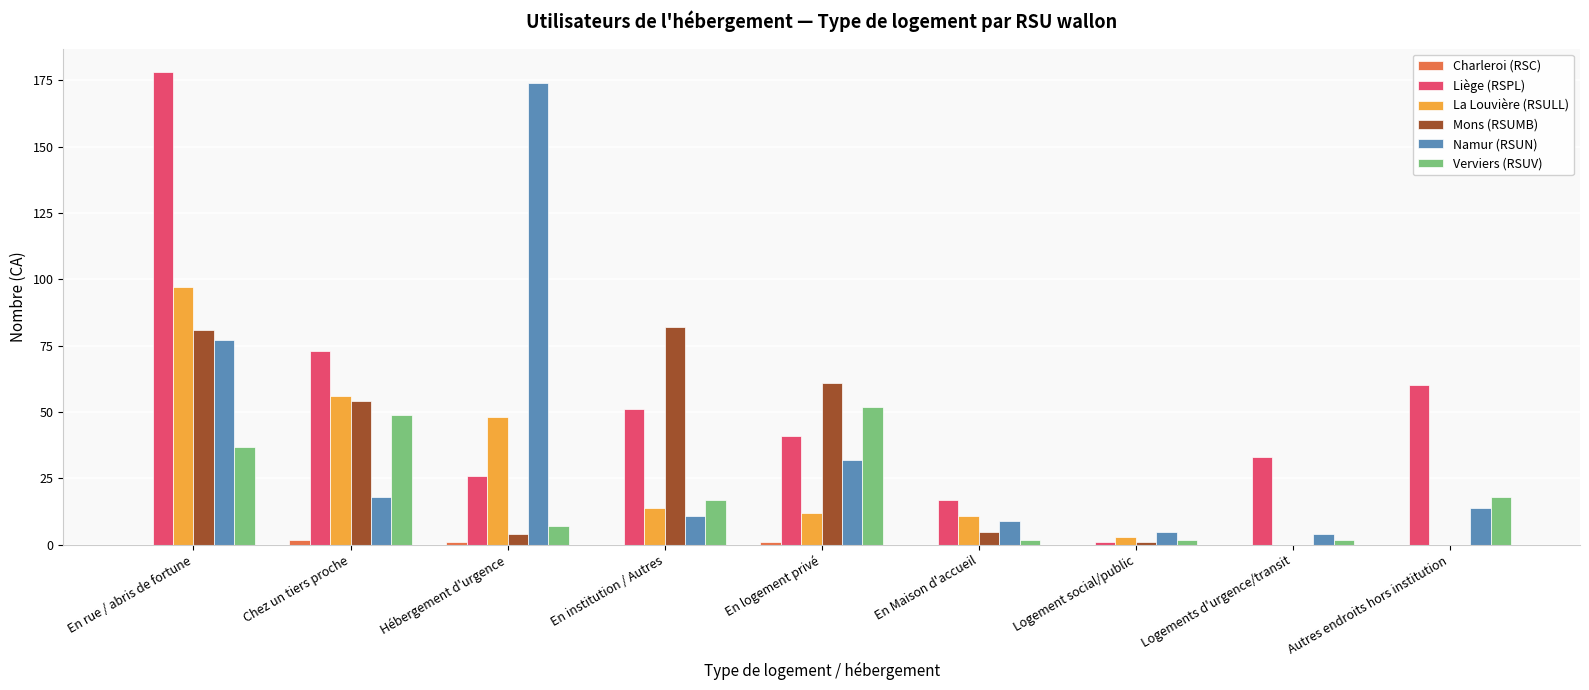

Which series has the largest total across all categories?

Liège (RSPL)